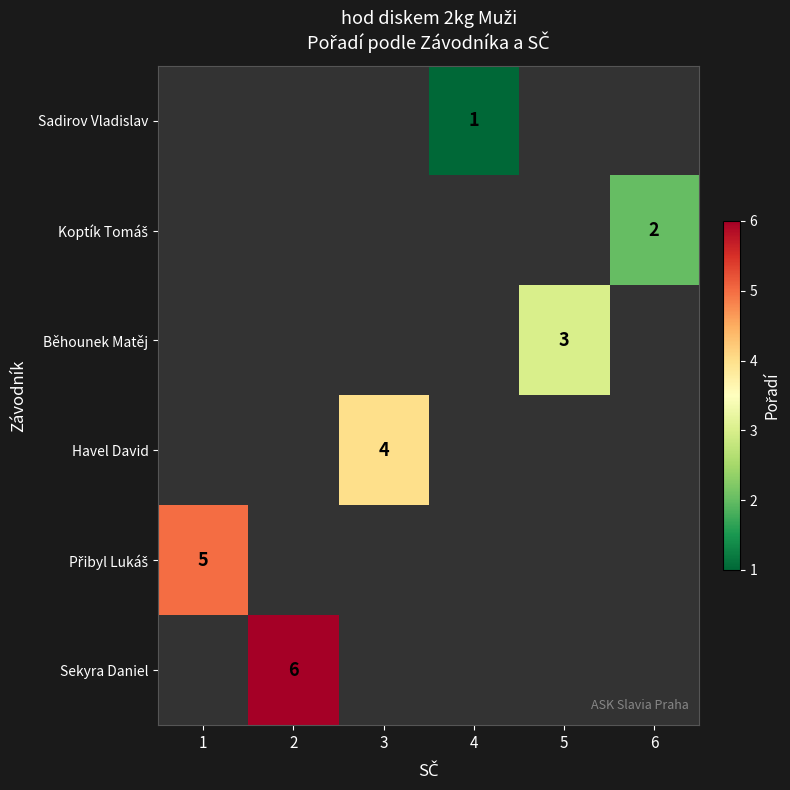

What is the greatest value displayed?

6.0